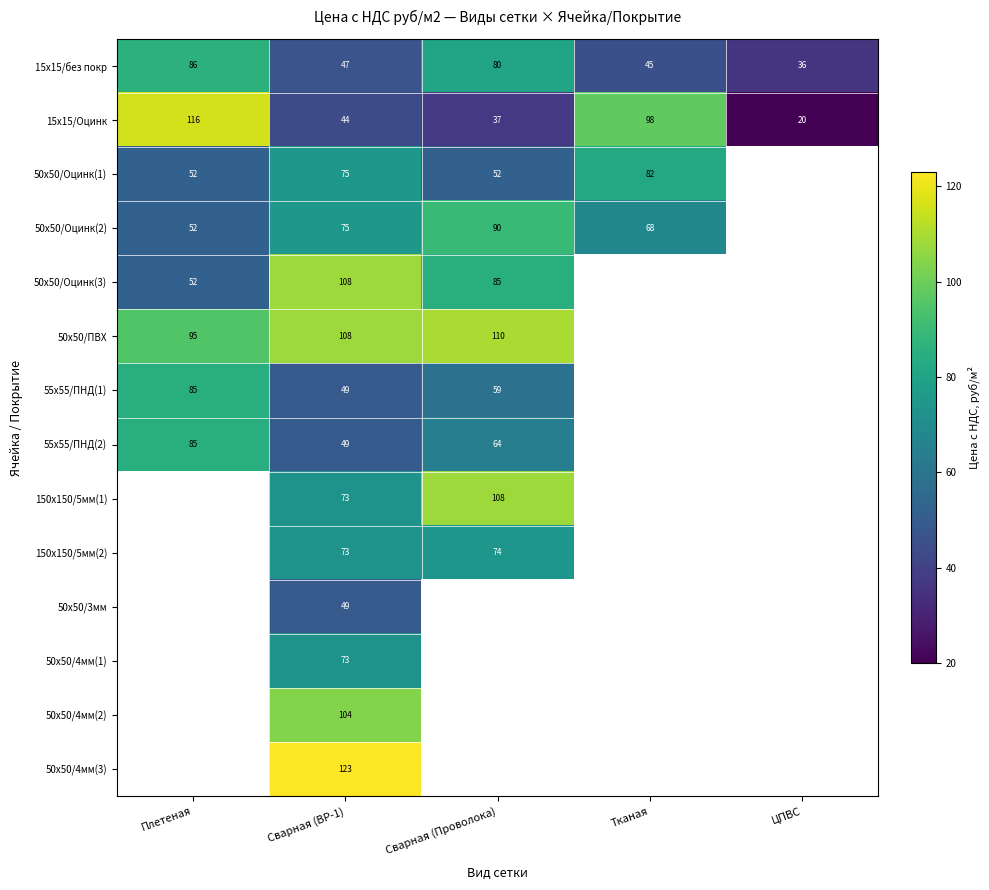

What is the approximate value of 15х15/без покр at Плетеная, to the nearest 5?

85